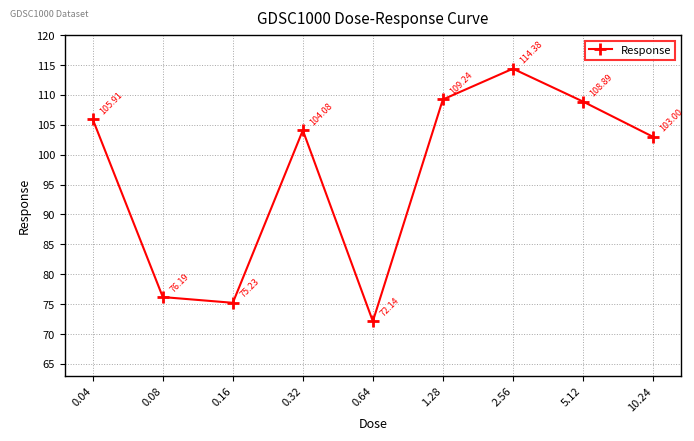

Reading left to right, transcribe all the data shown in this chart.

105.9	76.2	75.2	104.1	72.1	109.2	114.4	108.9	103.0